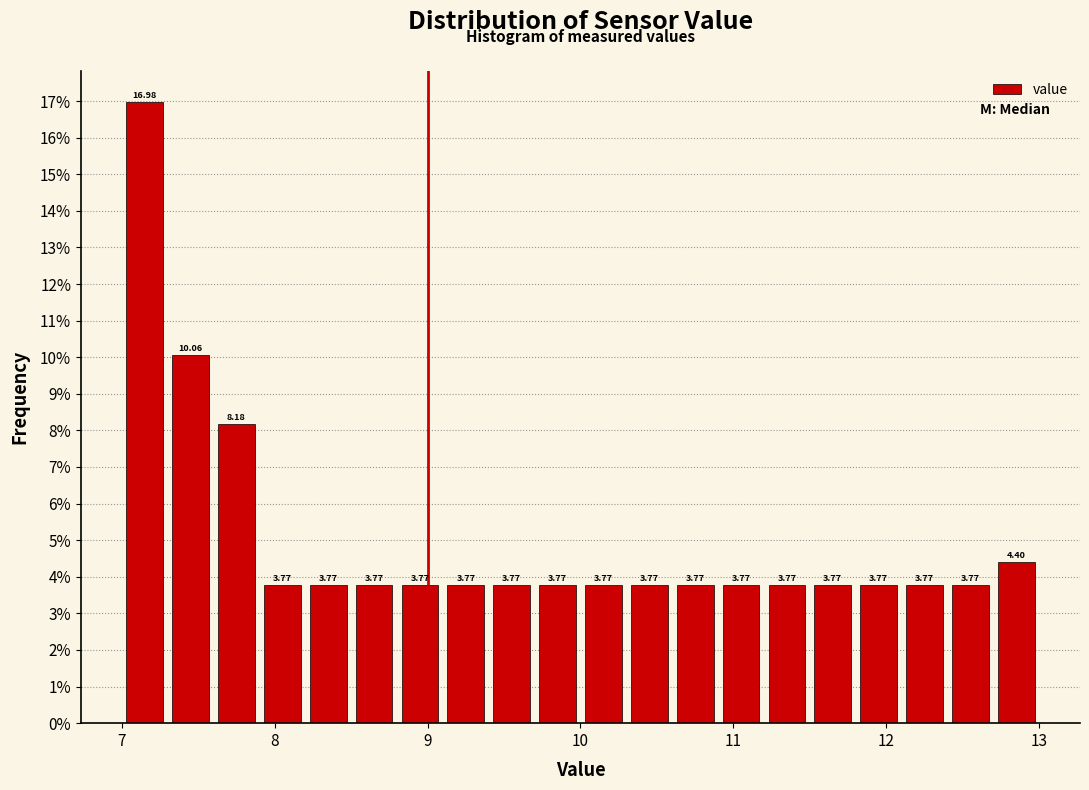

Around what value on the x-axis is the tallest bar? Give the approximate position of its centre, as read against the axis.

7.2